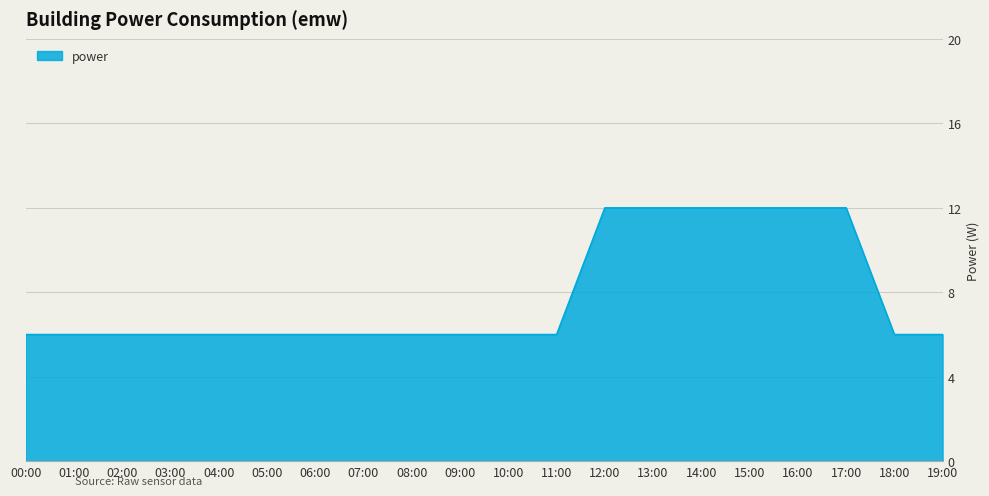

What is the maximum value shown in the chart?

12